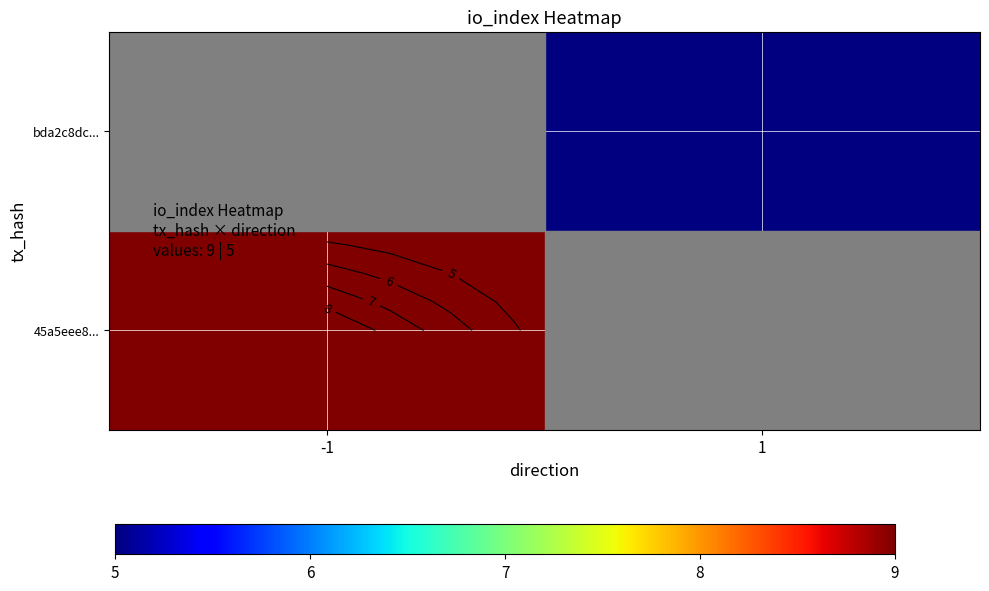

Rank the series by their average value, from lowest to highest.

45a5eee8..., bda2c8dc...